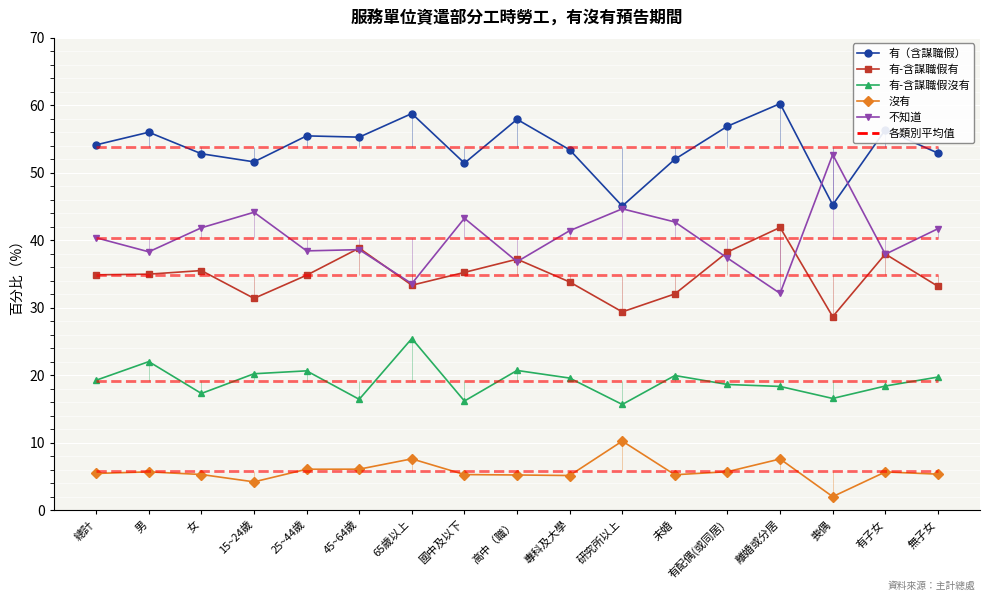

The 有-含謀職假有 series shows 29.4 at 研究所以上. True or false?

True